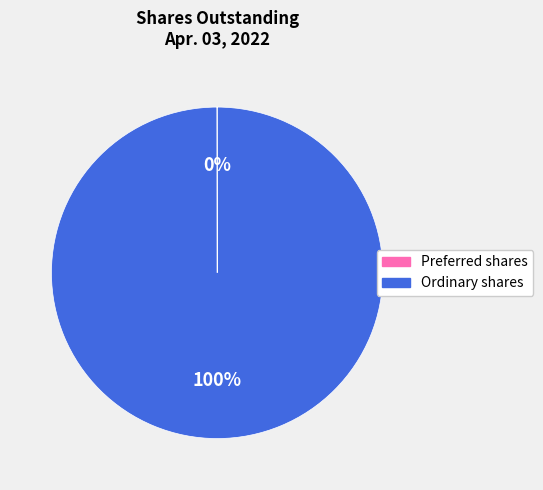

Which category has the biggest portion of the pie?

Ordinary shares